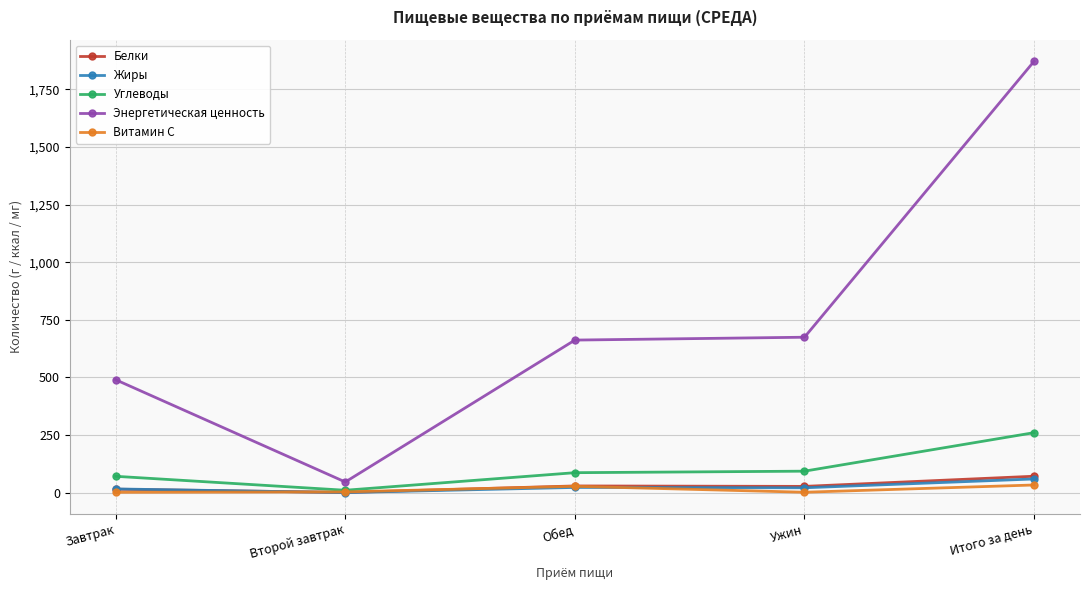

What is the difference between the second highest and second lowest values in the Энергетическая ценность series?

184.6